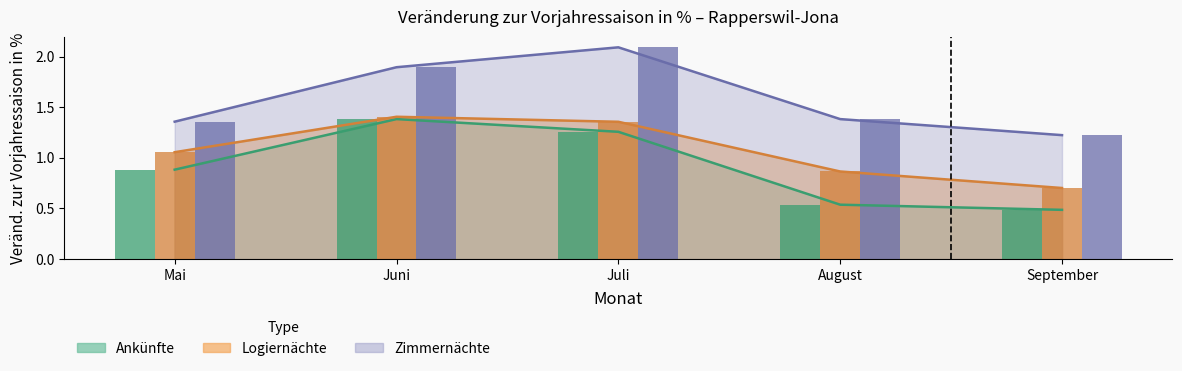

What is the difference between the second highest and minimum values in the Zimmernächte series?

0.7